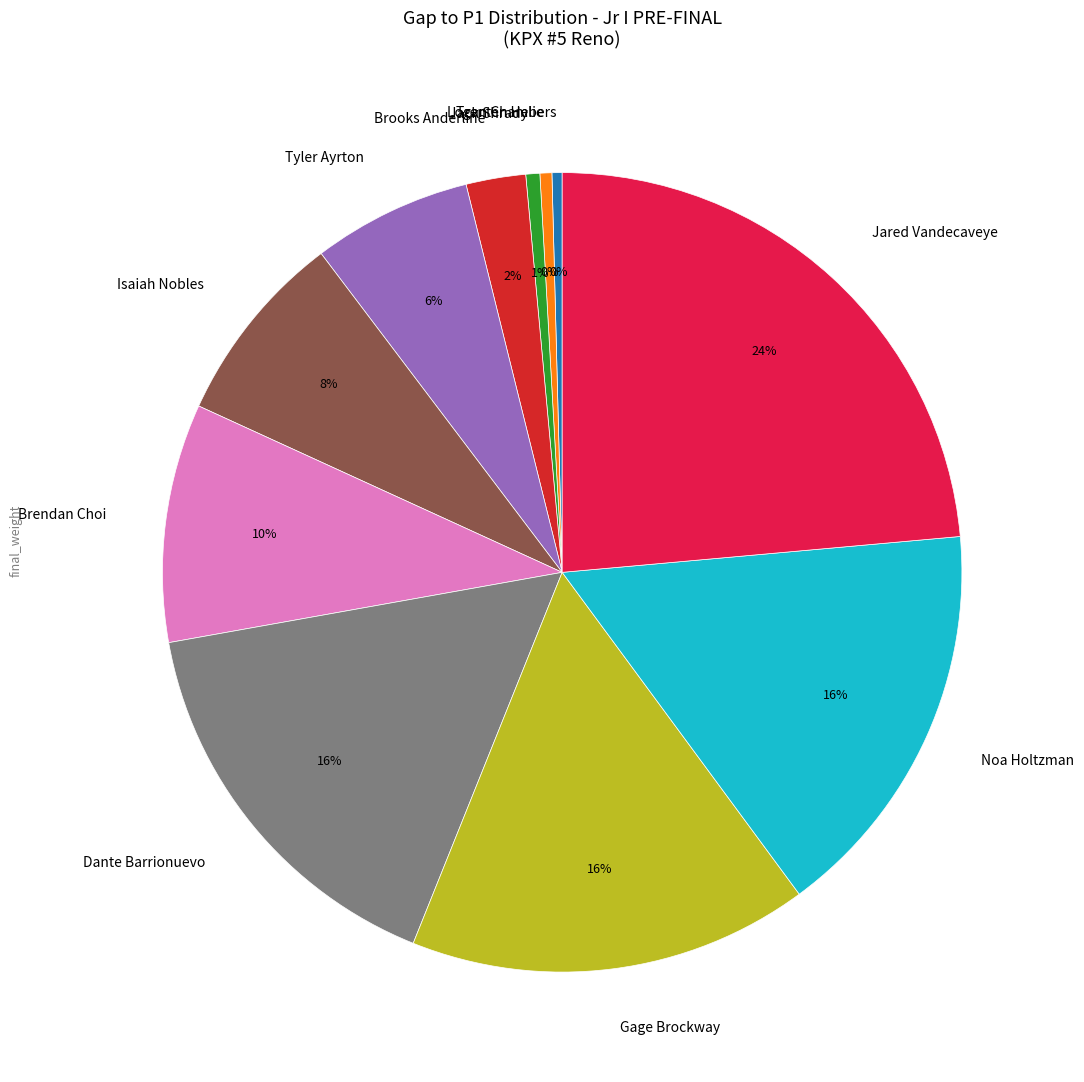

How many slices are in this pie chart?

11